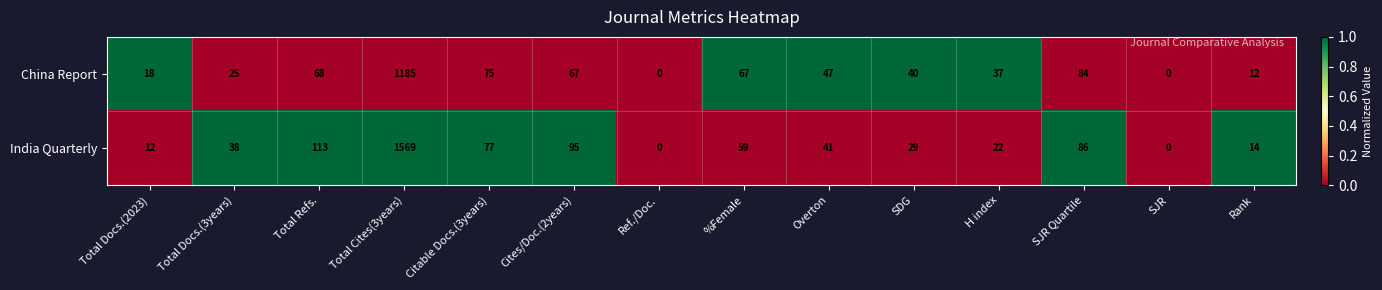

Which category has the highest value in the China Report series?

Total Cites(3years)